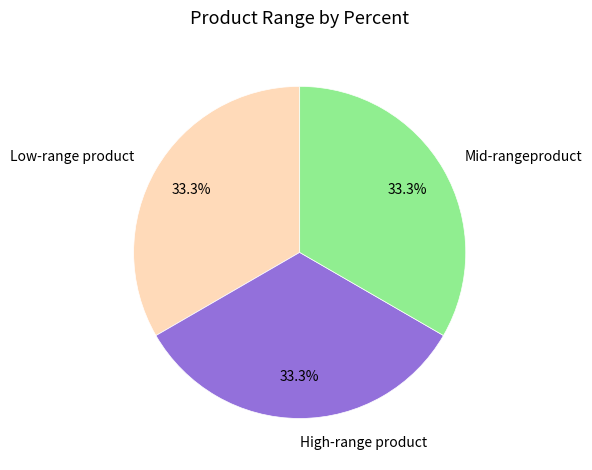

Is there a majority slice in this chart?

No